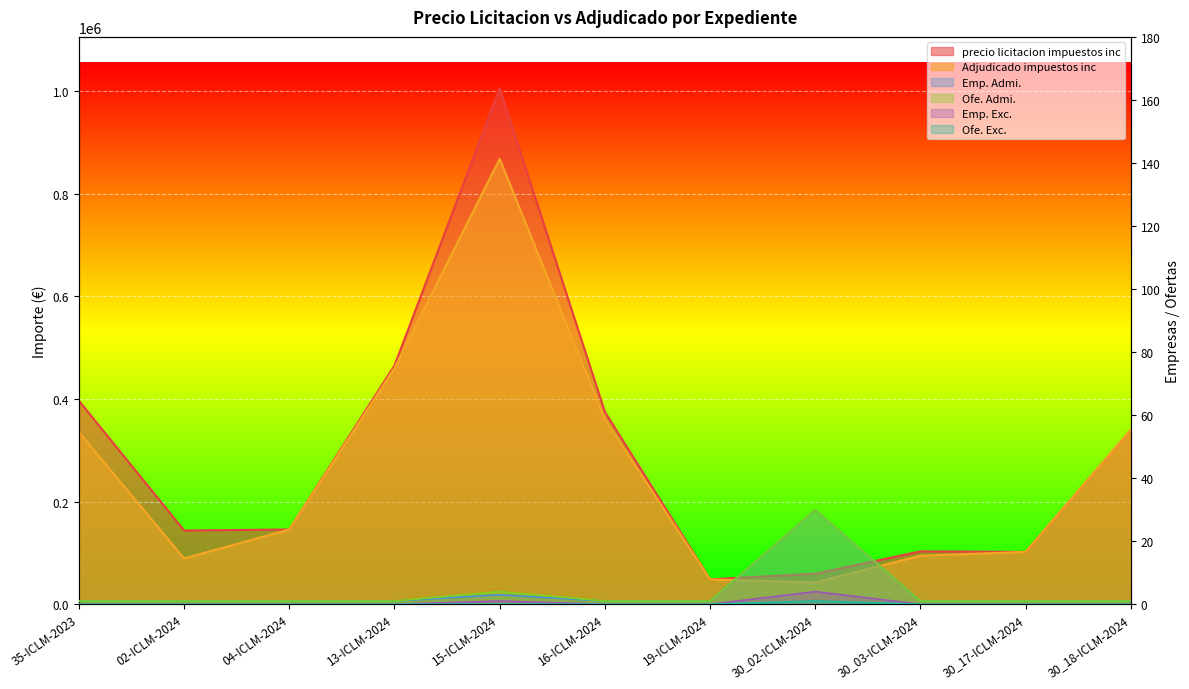

How many lines are shown in the chart?

6